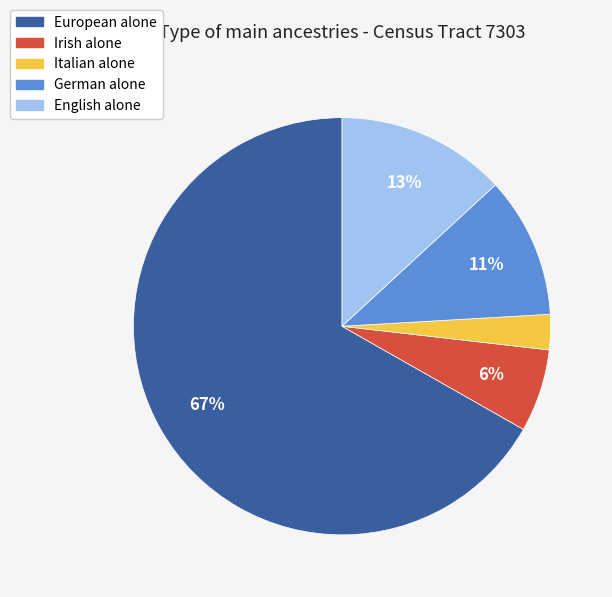

Between European alone and English alone, which is larger?

European alone